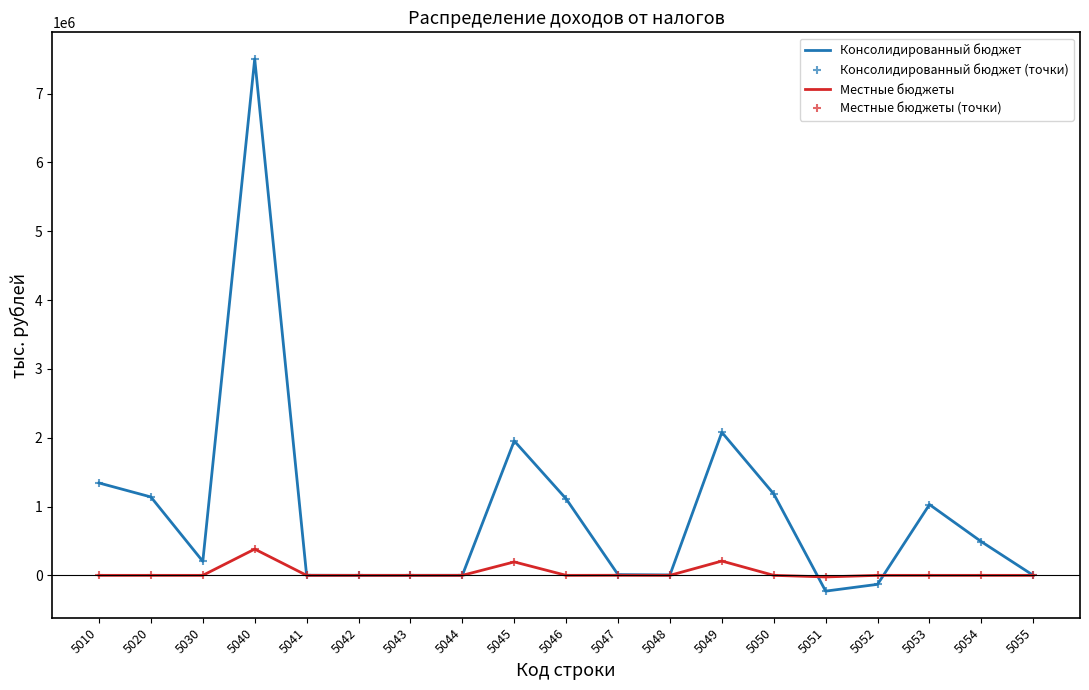

What is the minimum value shown in the chart?

-229142